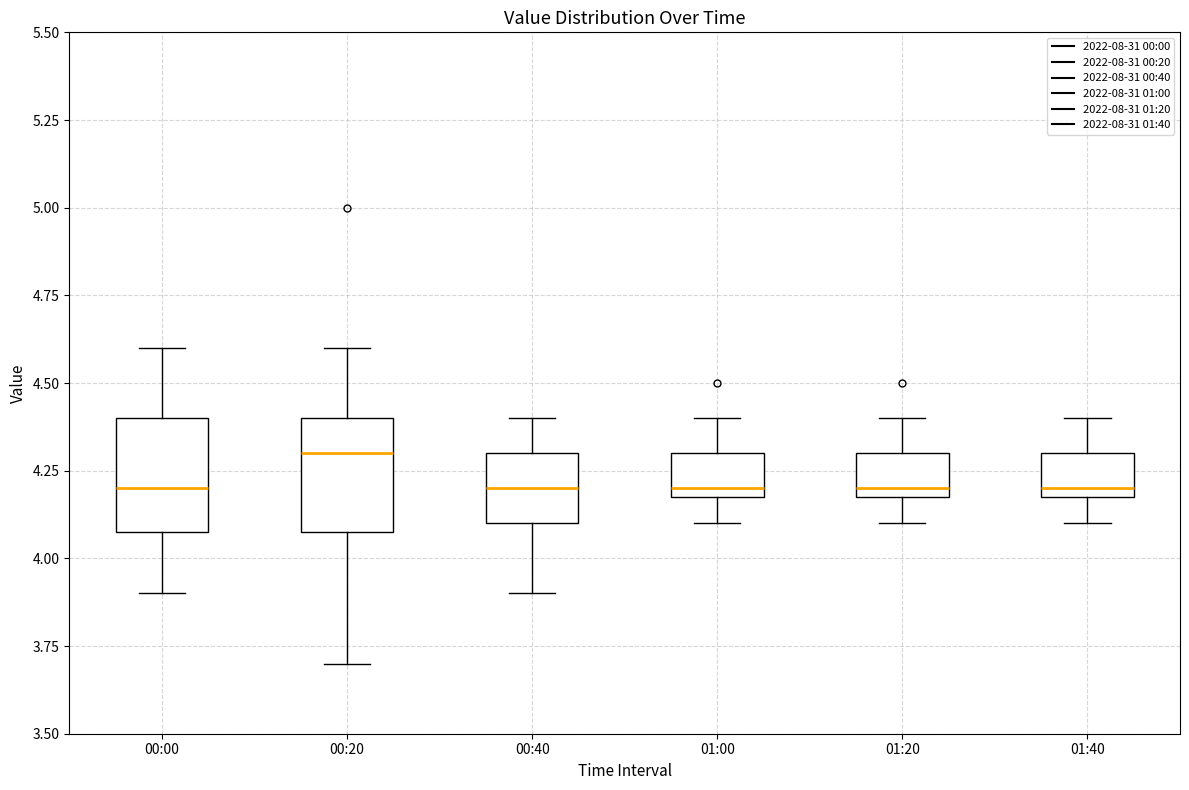

Reading left to right, read every box against the y-axis: the position of its median line, the range the box covers, and the ends of its whiskers. The values are not printed on the chart, so give them approximately, as read against the axis.

00:00: median 4.2, box 4.1 to 4.4, whiskers 3.9 to 4.6
00:20: median 4.3, box 4.1 to 4.4, whiskers 3.7 to 4.6
00:40: median 4.2, box 4.1 to 4.3, whiskers 3.9 to 4.4
01:00: median 4.2 (just above the box's lower edge), box 4.2 to 4.3, whiskers 4.1 to 4.4
01:20: median 4.2 (just above the box's lower edge), box 4.2 to 4.3, whiskers 4.1 to 4.4
01:40: median 4.2 (just above the box's lower edge), box 4.2 to 4.3, whiskers 4.1 to 4.4